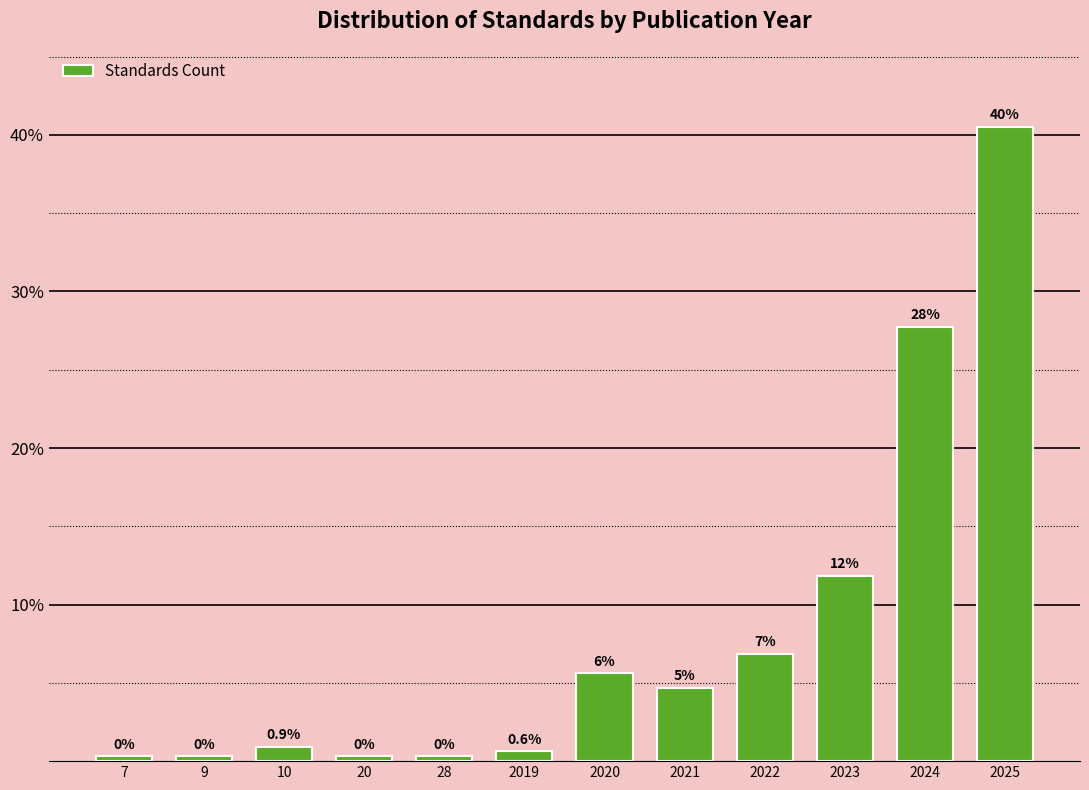

How many bars are there in total?

12